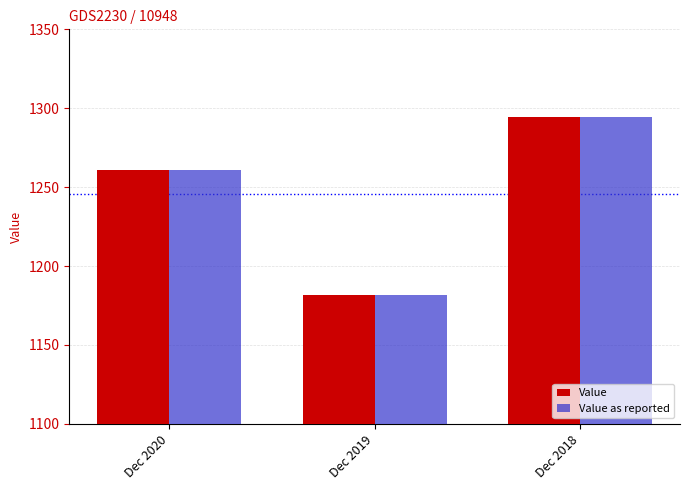

What is the difference between the Value as reported values at Dec 2020 and Dec 2018?

33.9